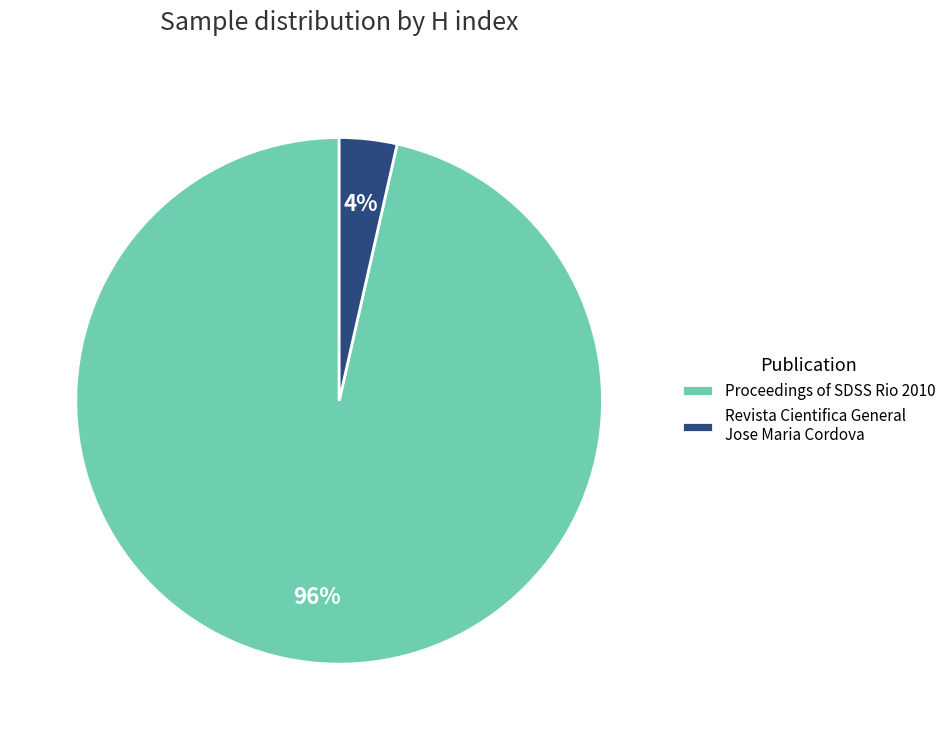

What is the largest slice in the pie chart?

Proceedings of SDSS Rio 2010